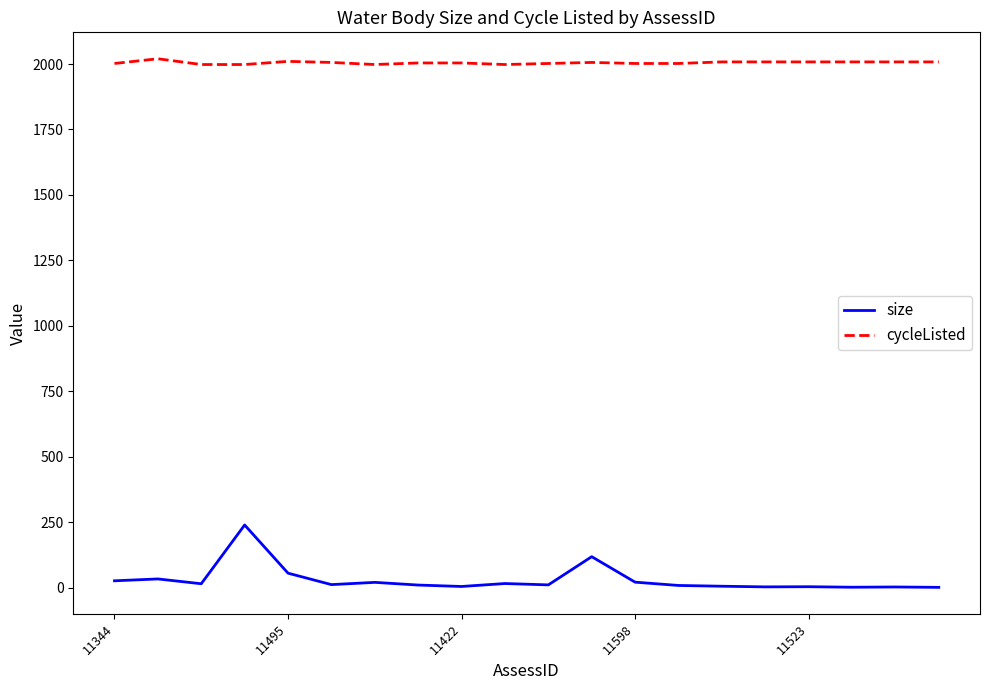

Rank the series by their maximum value, from highest to lowest.

cycleListed, size